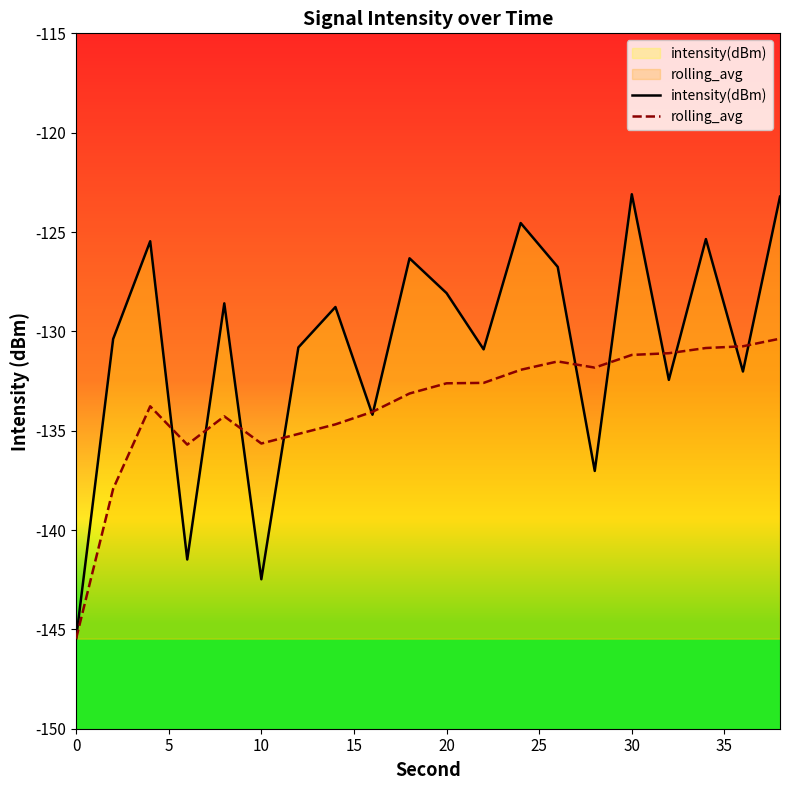

True or false: intensity(dBm) has a value of -128.1 at 20.

True